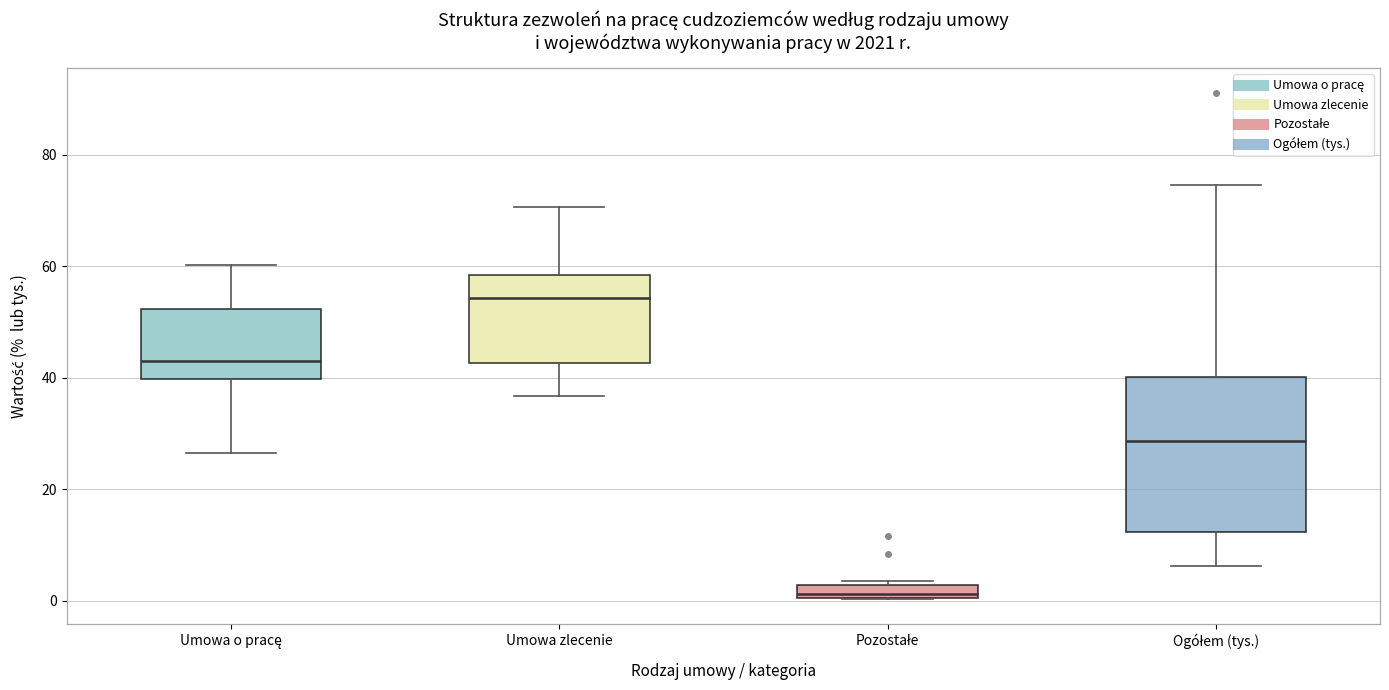

Where does the upper whisker of the box for Umowa o pracę end on the y-axis? The values are not printed on the chart, so give them approximately, as read against the axis.

60